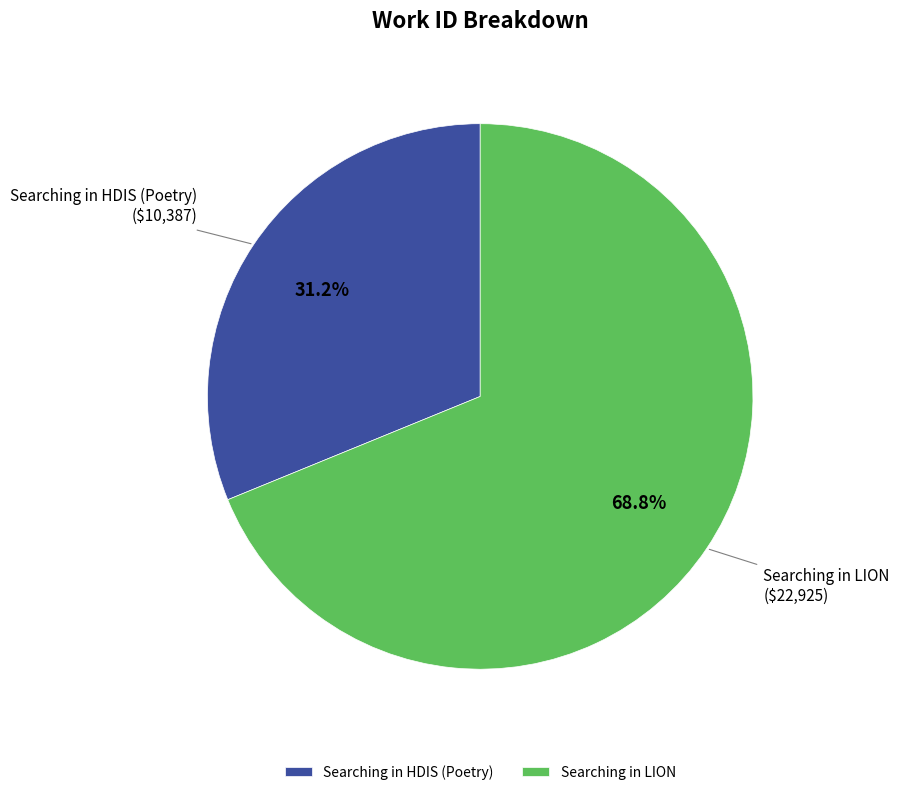

Rank the categories by value from highest to lowest.

Searching in LION, Searching in HDIS (Poetry)